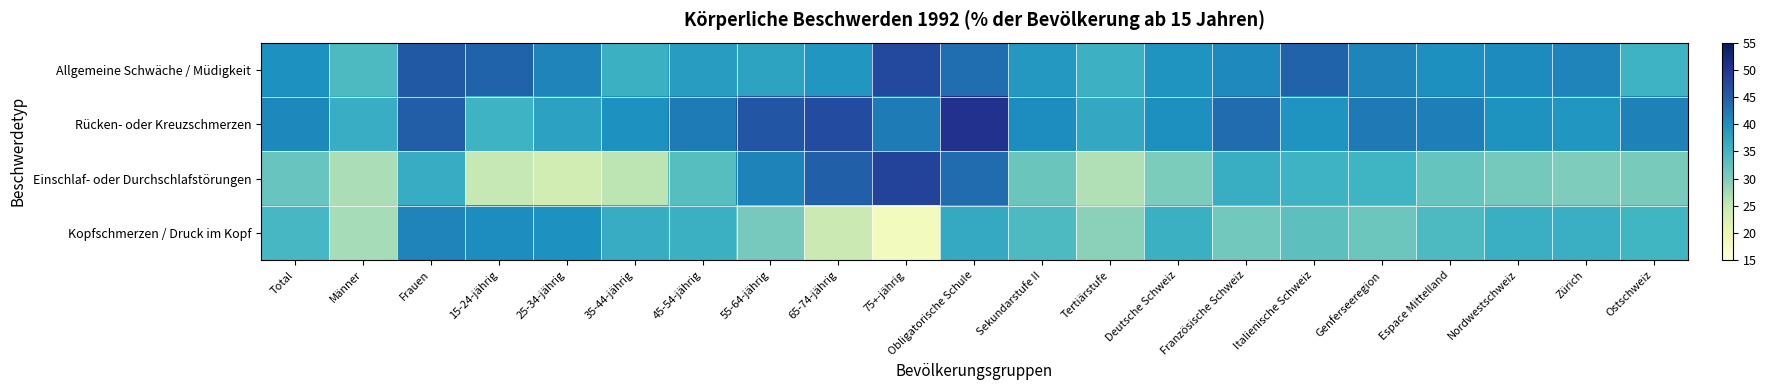

Reading left to right, list all the values displayed in this chart.

Allgemeine Schwäche / Müdigkeit: Total=40.0	Männer=34.0	Frauen=45.5	15-24-jährig=44.4	25-34-jährig=41.2	35-44-jährig=35.7	45-54-jährig=38.4	55-64-jährig=37.5	65-74-jährig=39.4	75+-jährig=47.4	Obligatorische Schule=43.3	Sekundarstufe II=39.0	Tertiärstufe=35.6	Deutsche Schweiz=39.4	Französische Schweiz=40.7	Italienische Schweiz=44.5	Genferseeregion=41.1	Espace Mittelland=40.0	Nordwestschweiz=40.5	Zürich=41.2	Ostschweiz=35.3
Rücken- oder Kreuzschmerzen: Total=40.8	Männer=36.2	Frauen=45.1	15-24-jährig=35.4	25-34-jährig=37.8	35-44-jährig=39.9	45-54-jährig=42.0	55-64-jährig=46.0	65-74-jährig=47.0	75+-jährig=42.1	Obligatorische Schule=50.4	Sekundarstufe II=40.5	Tertiärstufe=36.7	Deutsche Schweiz=40.0	Französische Schweiz=43.5	Italienische Schweiz=39.5	Genferseeregion=42.3	Espace Mittelland=41.7	Nordwestschweiz=39.7	Zürich=39.3	Ostschweiz=41.5
Einschlaf- oder Durchschlafstörungen: Total=31.8	Männer=27.0	Frauen=36.4	15-24-jährig=25.1	25-34-jährig=23.6	35-44-jährig=25.8	45-54-jährig=33.3	55-64-jährig=41.3	65-74-jährig=44.8	75+-jährig=48.2	Obligatorische Schule=43.5	Sekundarstufe II=31.6	Tertiärstufe=26.5	Deutsche Schweiz=30.2	Französische Schweiz=36.0	Italienische Schweiz=35.4	Genferseeregion=35.2	Espace Mittelland=31.9	Nordwestschweiz=30.8	Zürich=30.1	Ostschweiz=30.6
Kopfschmerzen / Druck im Kopf: Total=34.5	Männer=27.2	Frauen=41.2	15-24-jährig=40.3	25-34-jährig=39.9	35-44-jährig=36.4	45-54-jährig=35.8	55-64-jährig=30.7	65-74-jährig=24.5	75+-jährig=18.5	Obligatorische Schule=36.7	Sekundarstufe II=33.9	Tertiärstufe=29.2	Deutsche Schweiz=35.7	Französische Schweiz=31.1	Italienische Schweiz=32.7	Genferseeregion=31.5	Espace Mittelland=34.0	Nordwestschweiz=35.9	Zürich=35.8	Ostschweiz=35.0